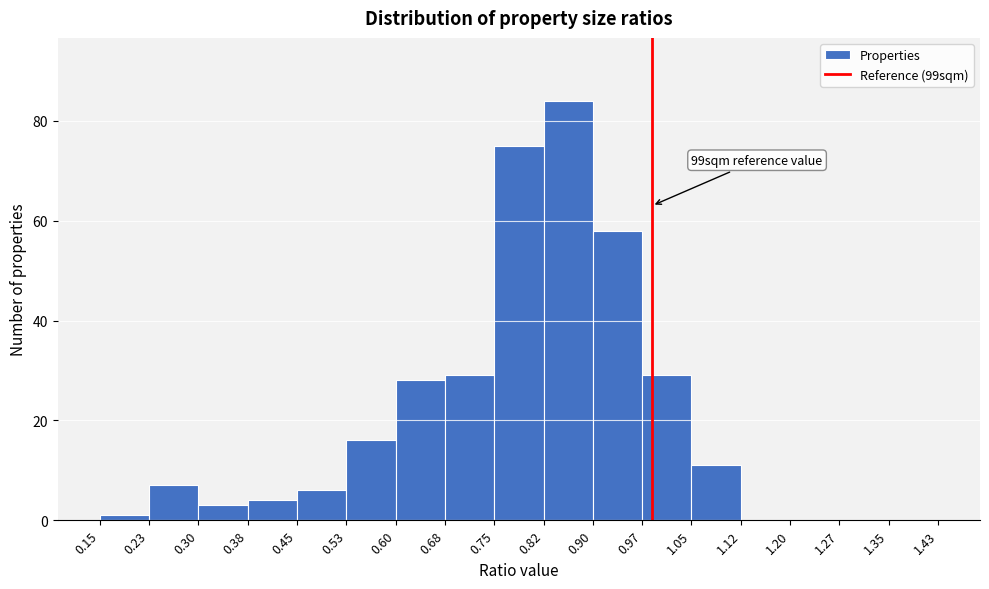

Which range on the x-axis has the tallest bar?

0.82 to 0.90